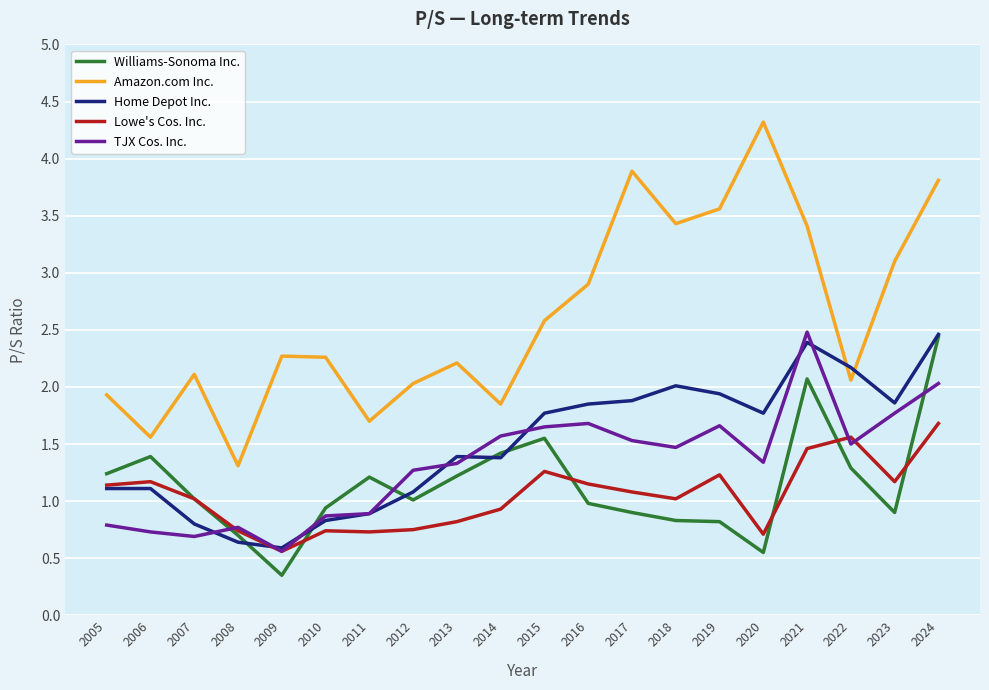

Is the value of Williams-Sonoma Inc. at 2013 greater than the value of TJX Cos. Inc. at 2009?

Yes